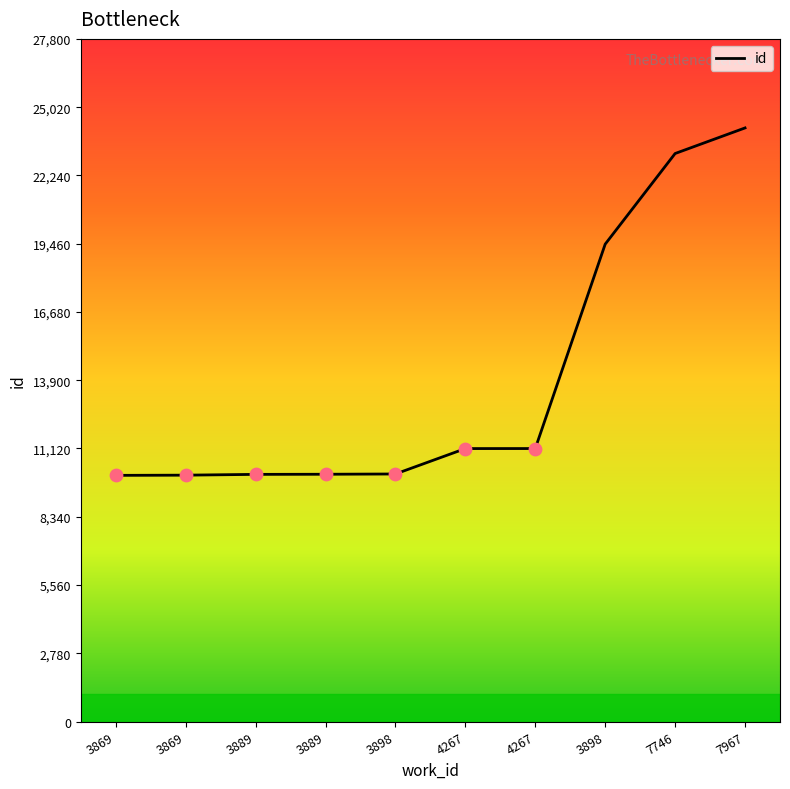

Is this an area chart (filled region under the line)?

No